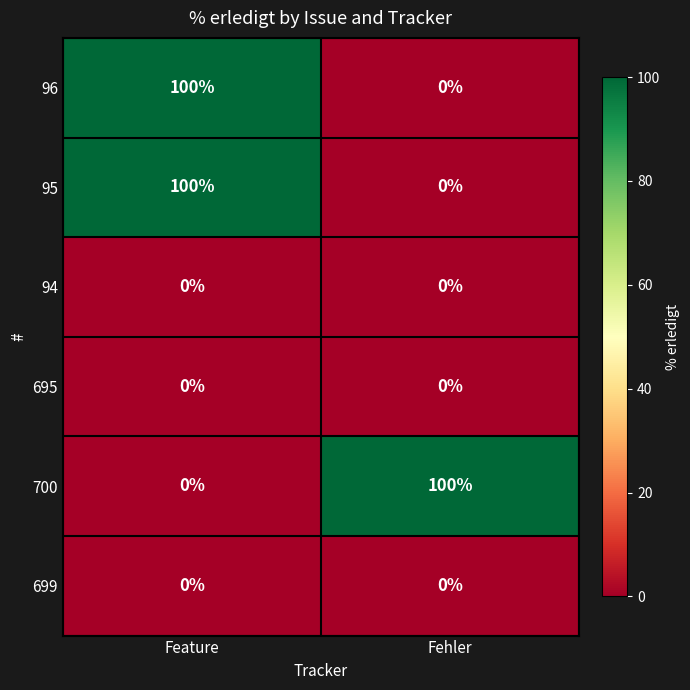

What is the maximum value for 700?

100